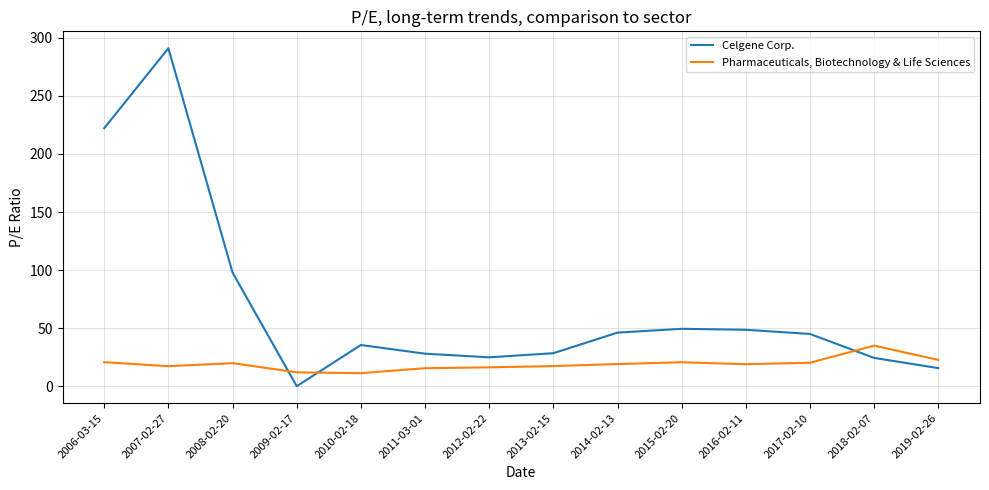

The value of Pharmaceuticals, Biotechnology & Life Sciences at 2006-03-15 is 7.7. True or false?

False